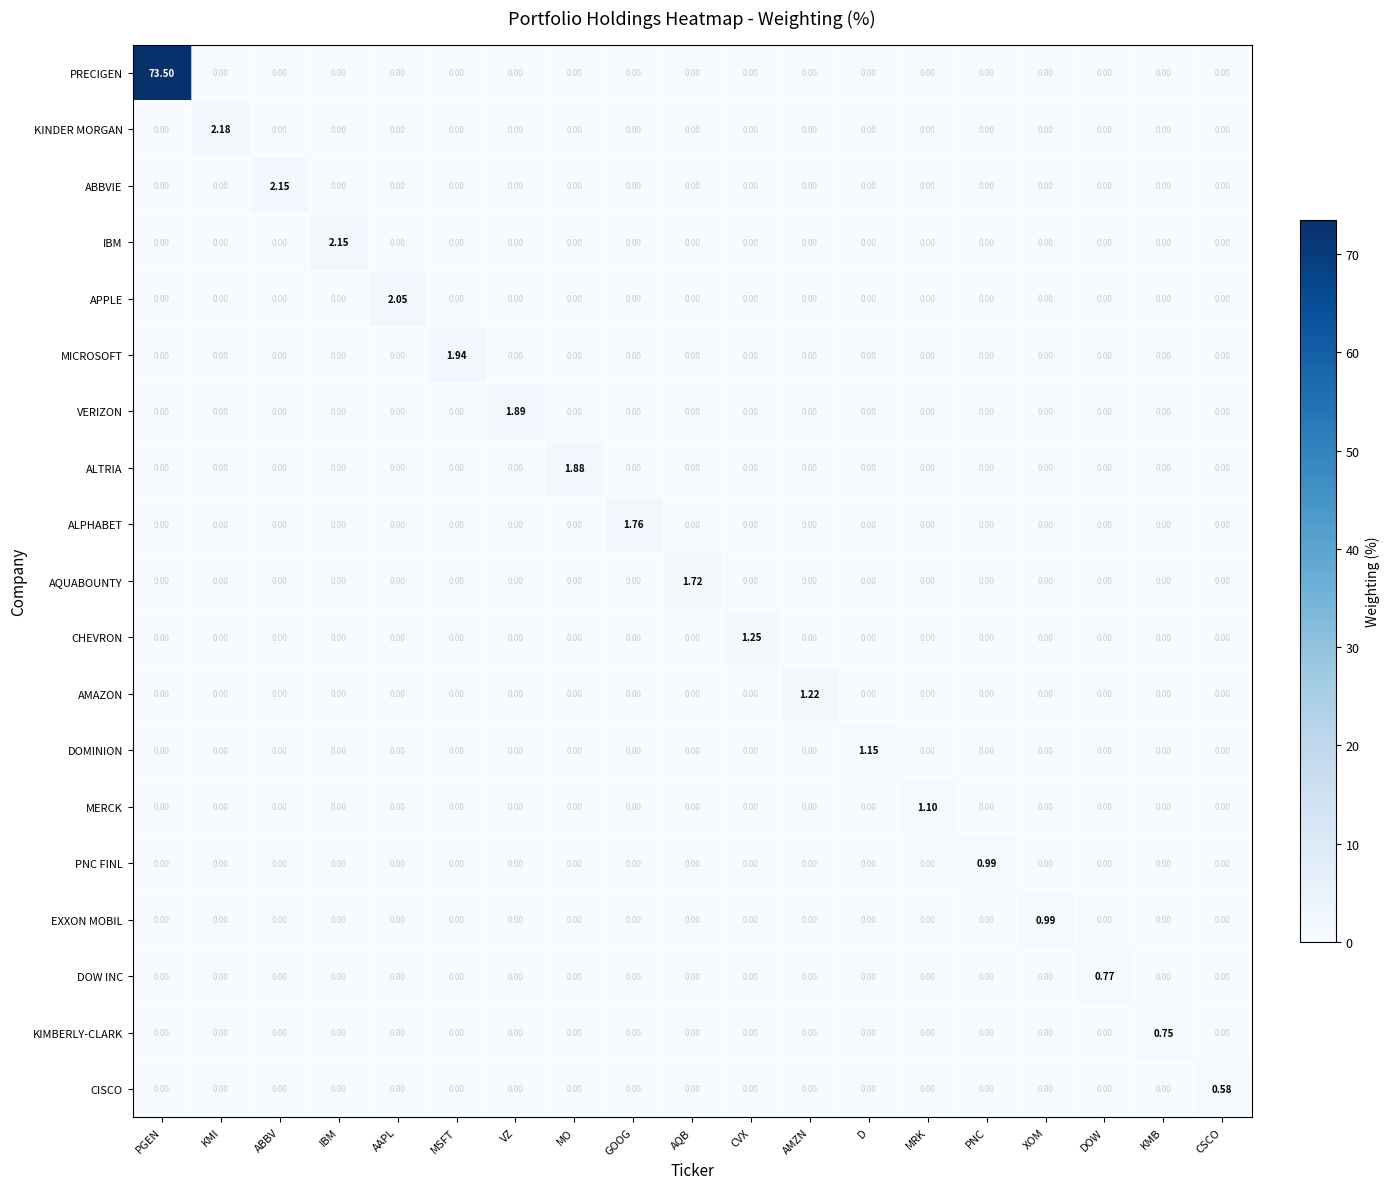

Which series has the widest spread of values?

PRECIGEN